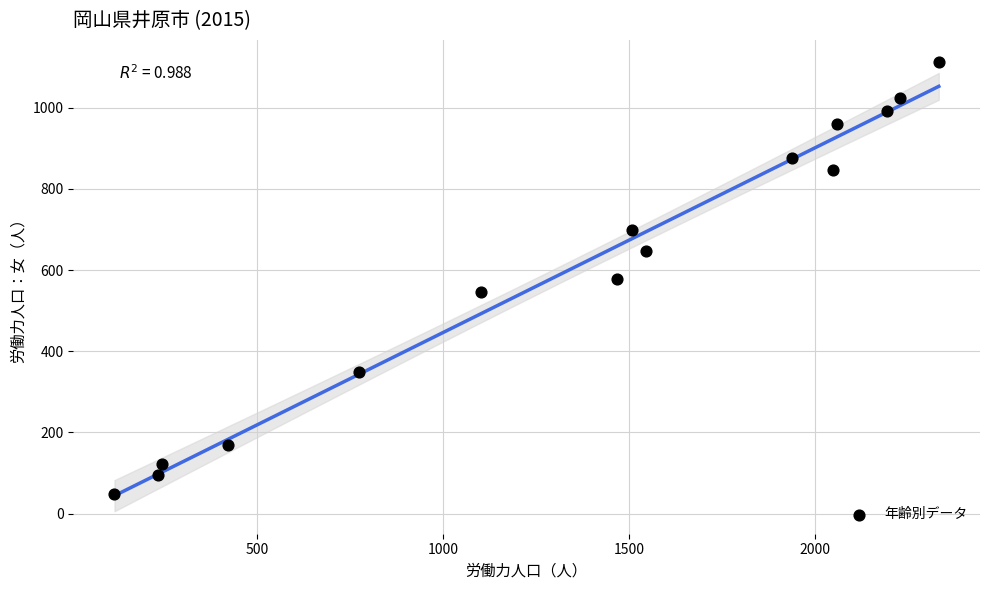

What is the range of Y values (max minus min)?

1064